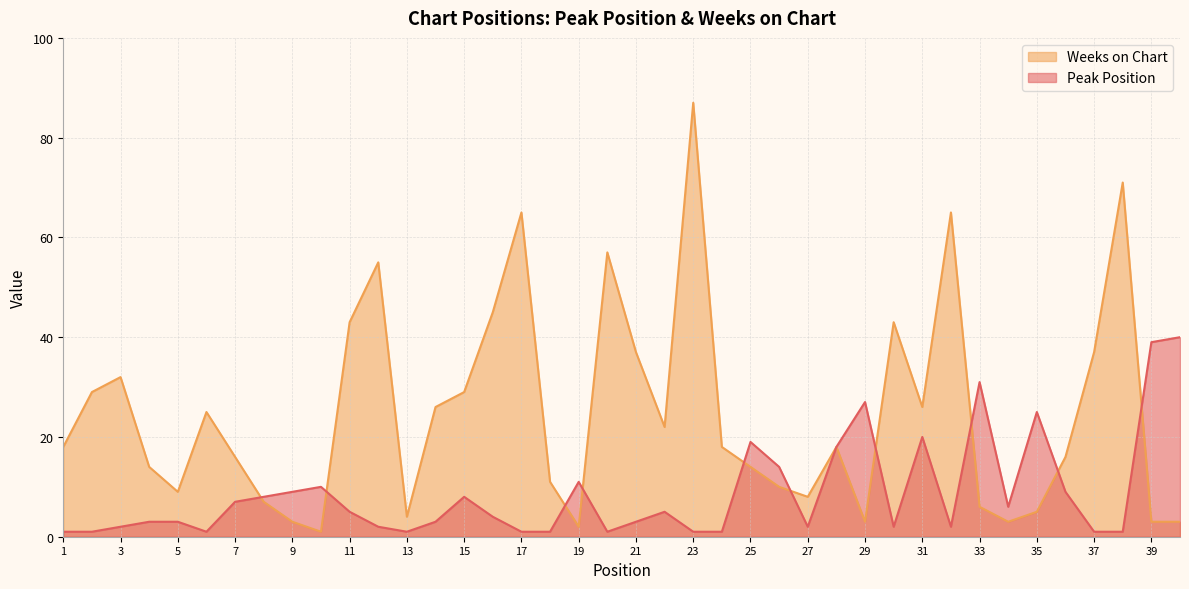

Rank the categories by Peak Position value from lowest to highest.

1, 2, 6, 13, 17, 18, 20, 23, 24, 37, 38, 3, 12, 27, 30, 32, 4, 5, 14, 21, 16, 11, 22, 34, 7, 8, 15, 9, 36, 10, 19, 26, 28, 25, 31, 35, 29, 33, 39, 40